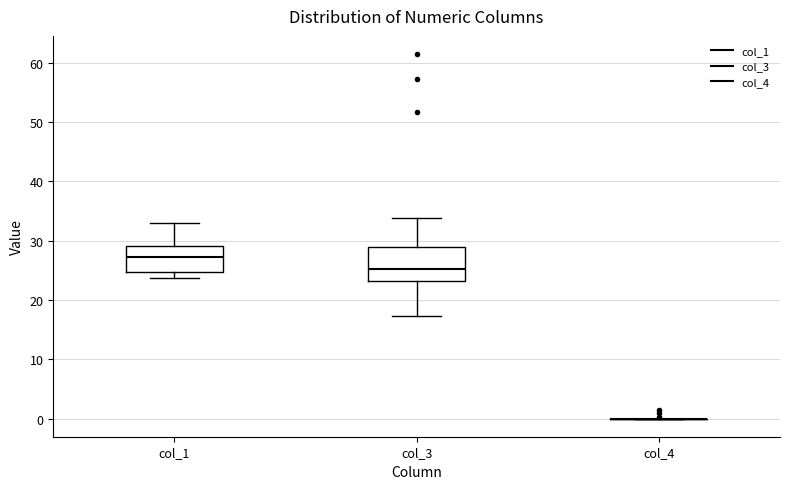

Comparing the boxes themselves (not the whiskers), which one is the tallest?

col_3